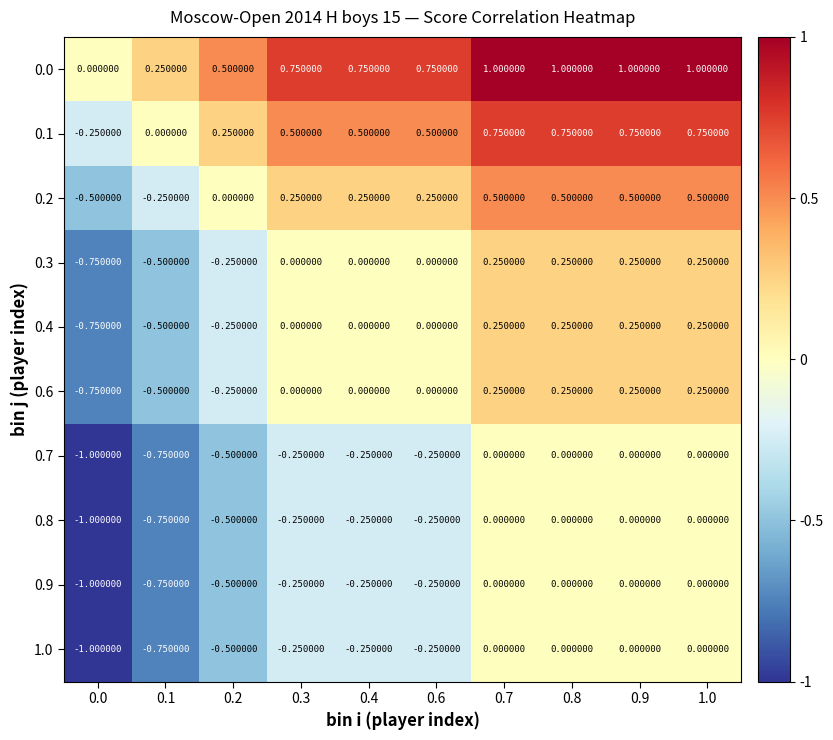

Is the value of 0.0 at 0.8 greater than the value of 0.1 at 0.7?

Yes